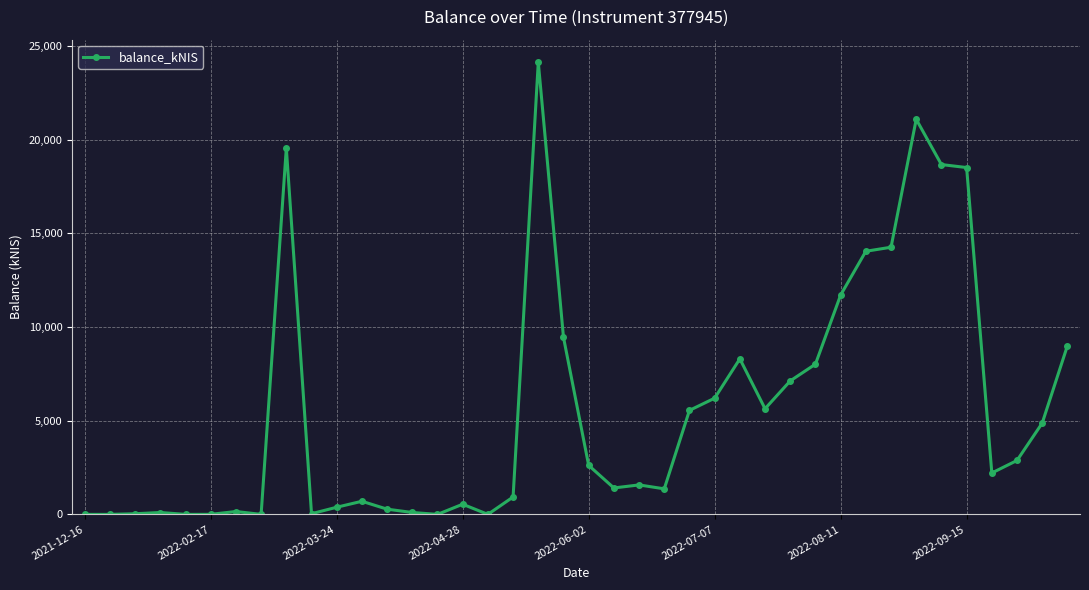

What is the average value?

5534.2